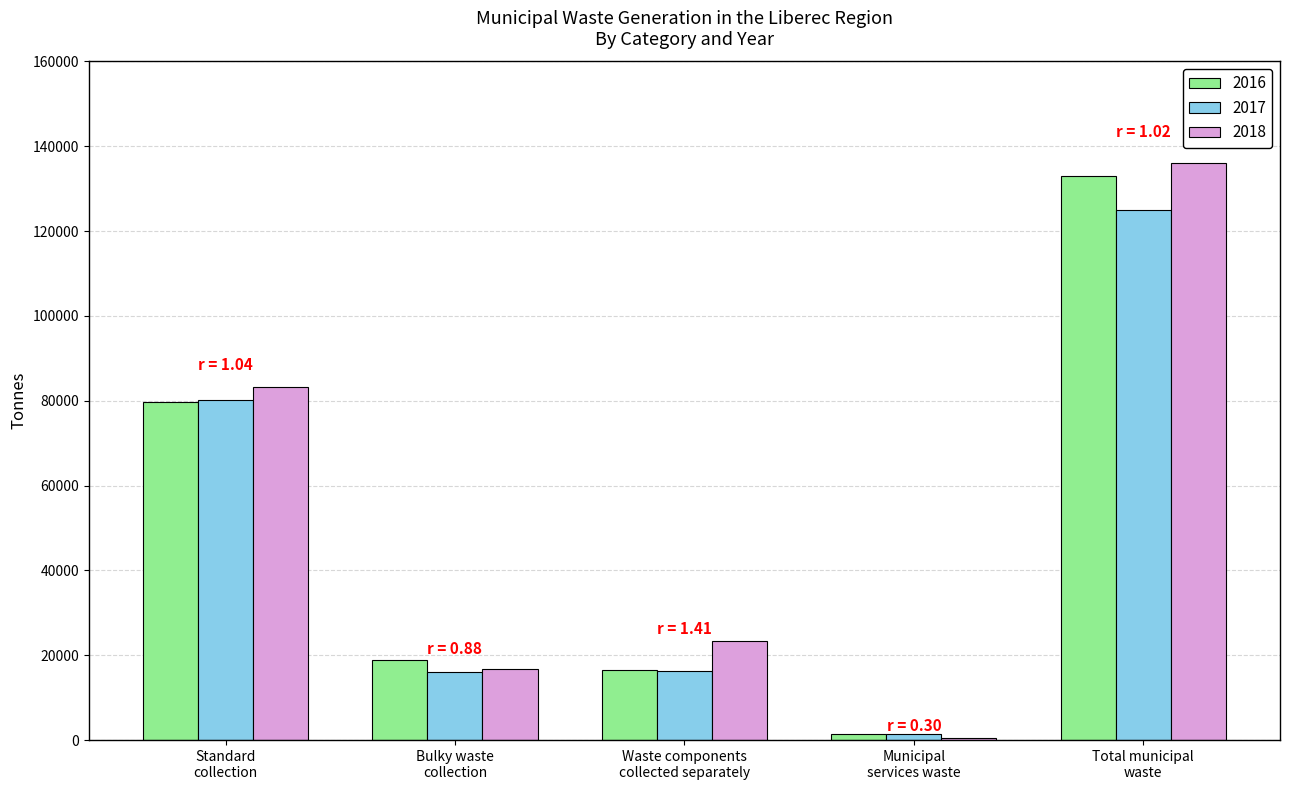

What is the highest value of the 2016 series?

132898.7